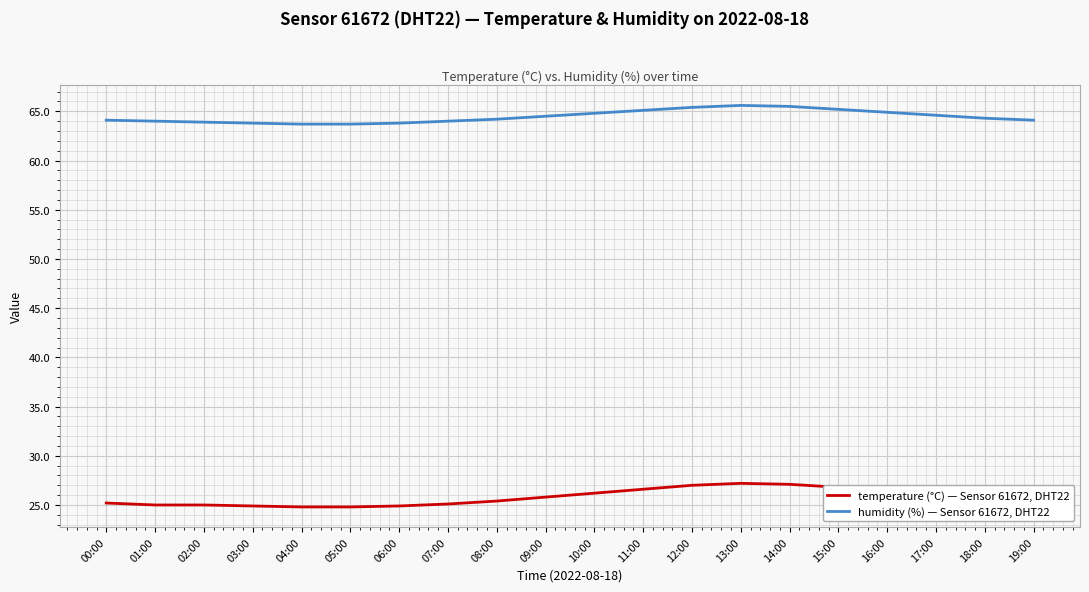

Rank the series by their average value, from lowest to highest.

temperature (°C) — Sensor 61672, DHT22, humidity (%) — Sensor 61672, DHT22